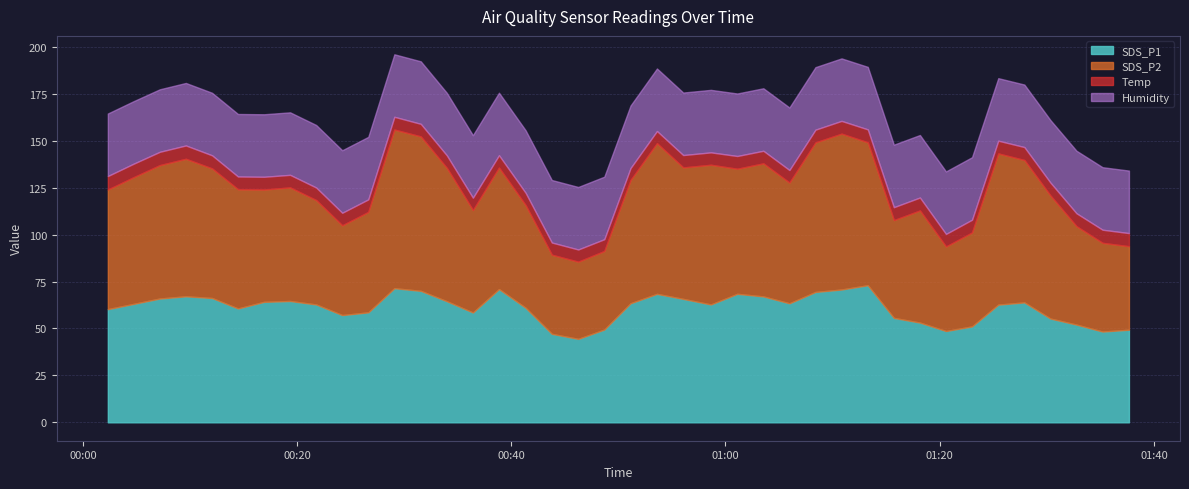

What is the highest value of the SDS_P1 series?

73.0